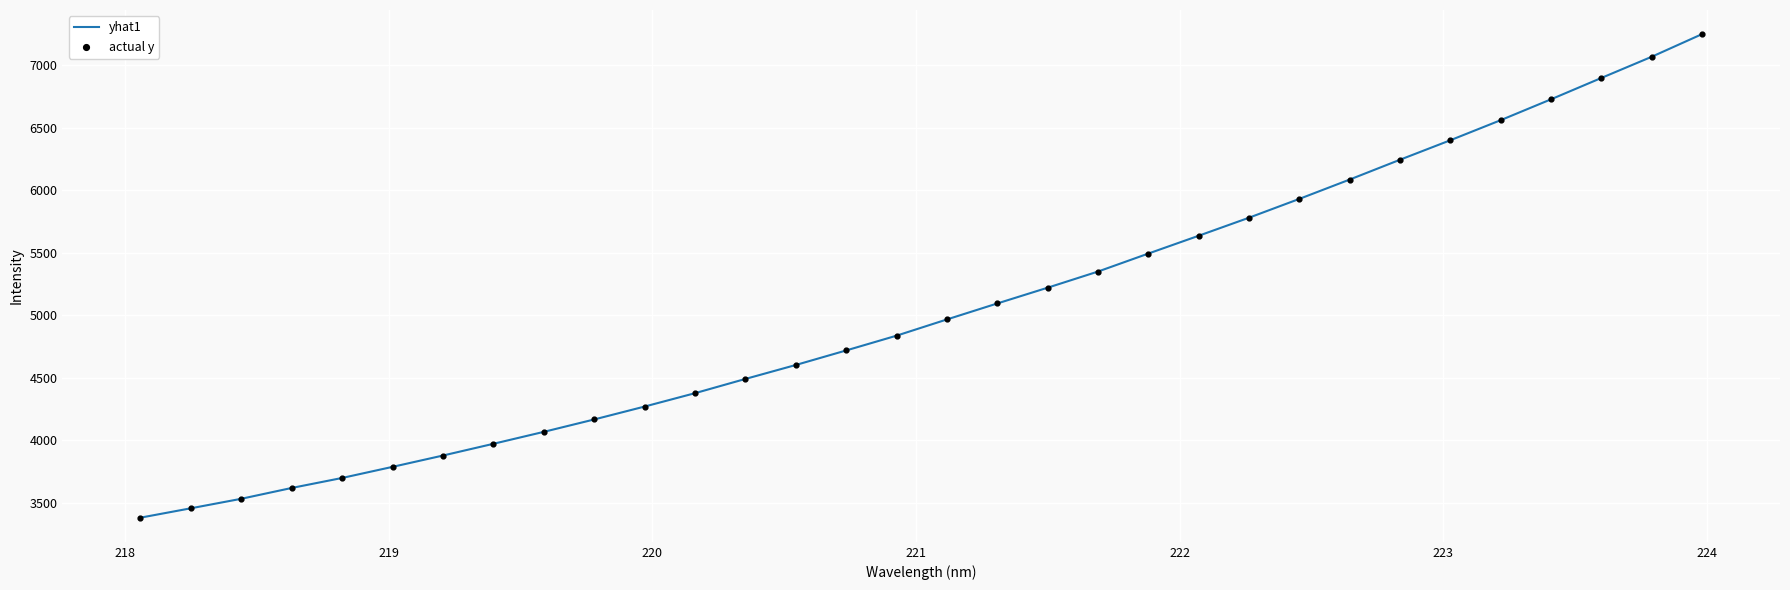

What is the smallest value displayed?

3382.2